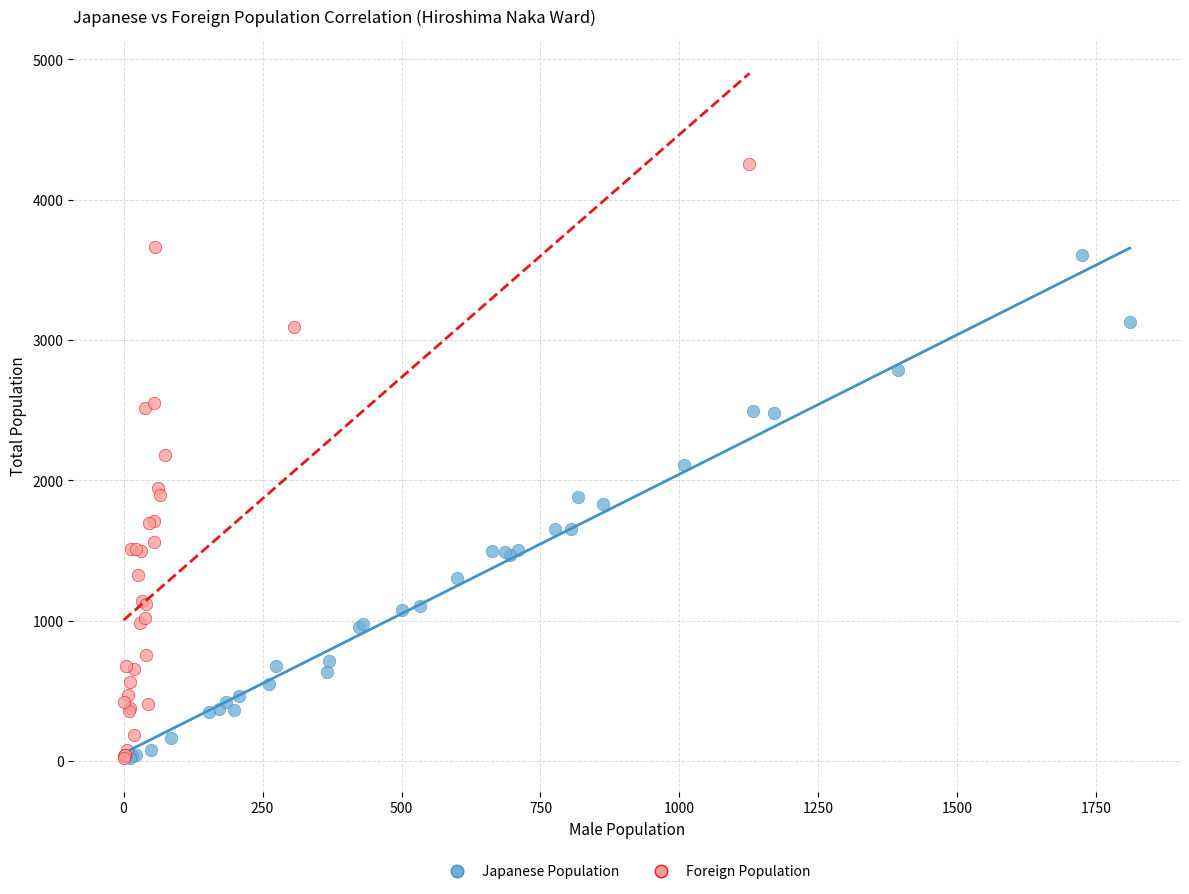

Which series has the largest Y range (max minus min)?

Foreign Population